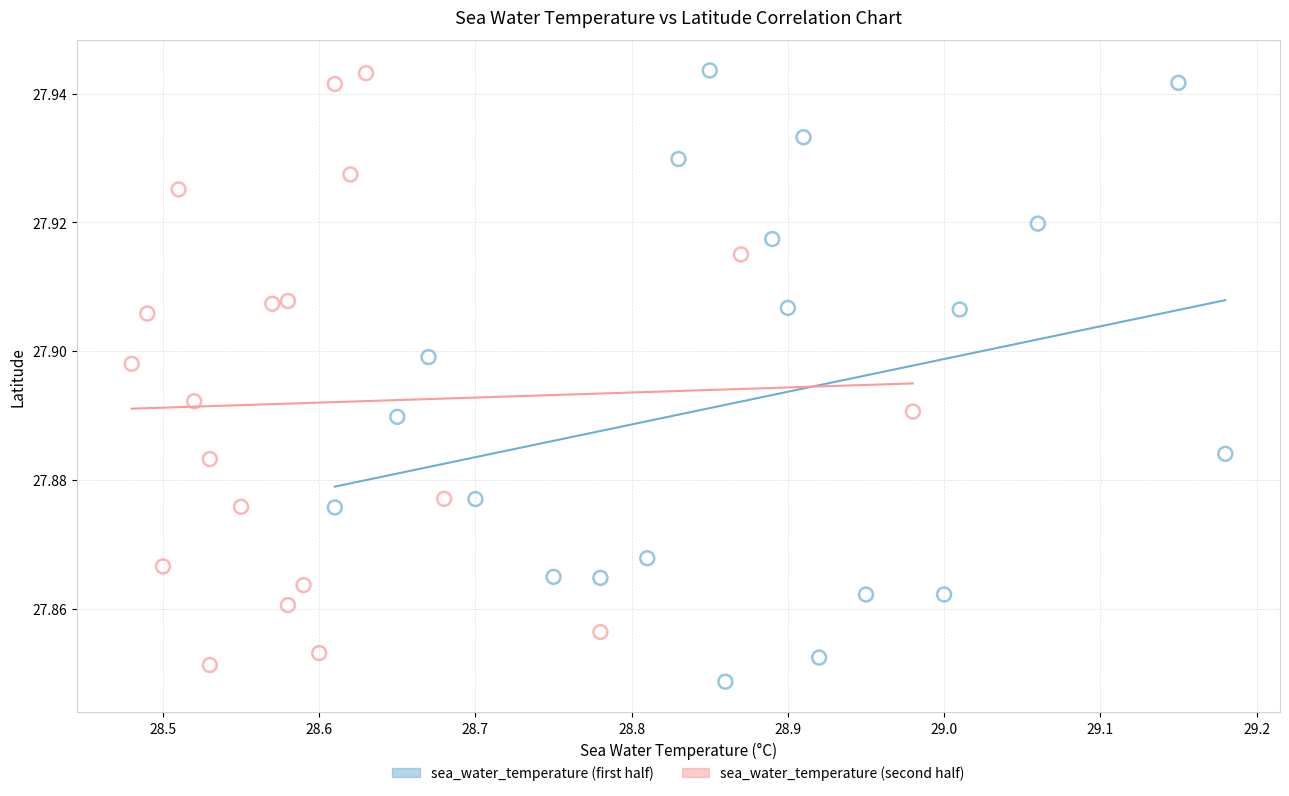

Which series contains the lowest Y value?

sea_water_temperature (first half)